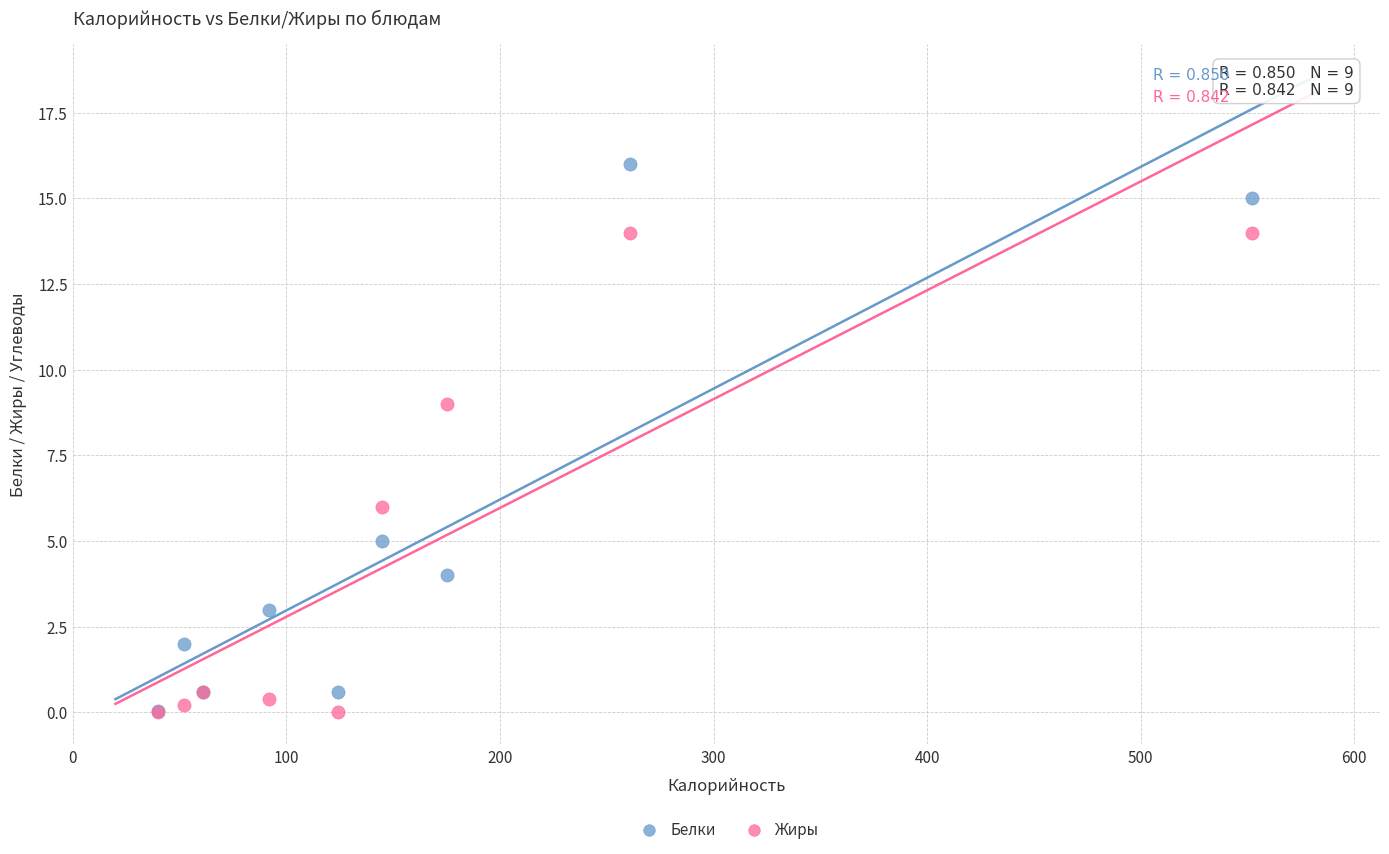

In the Белки series, what Y value is closest to 8?

5.0